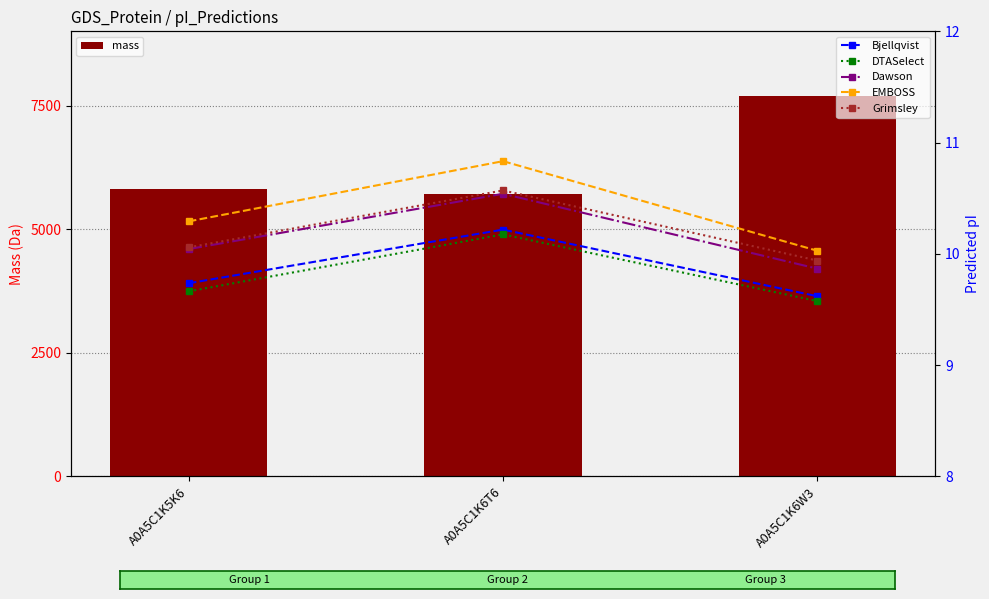

Which category has the highest value across all series?

A0A5C1K6W3